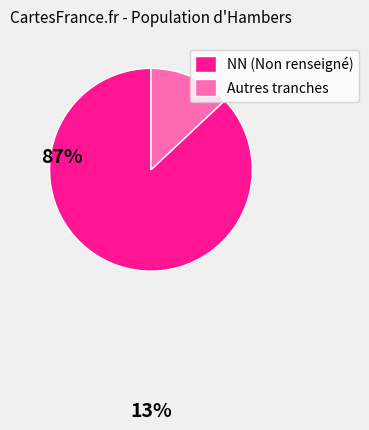

Which category has the biggest portion of the pie?

NN (Non renseigné)